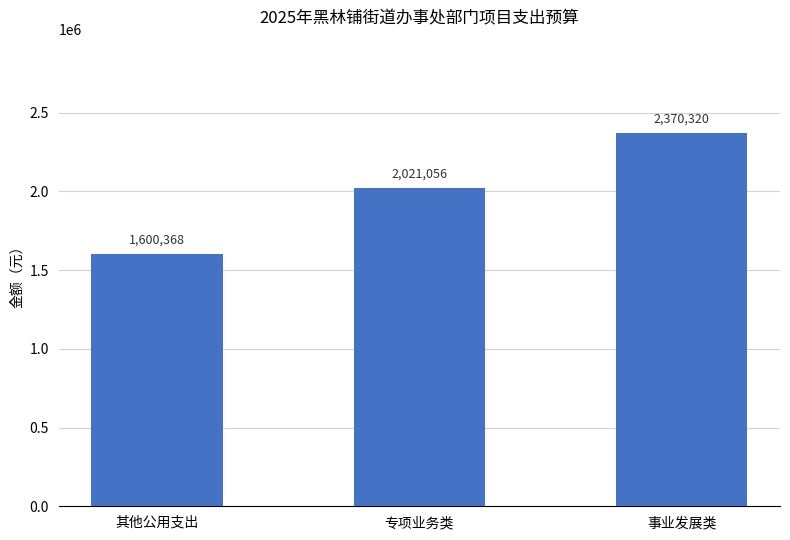

How many data points does each series have?

3